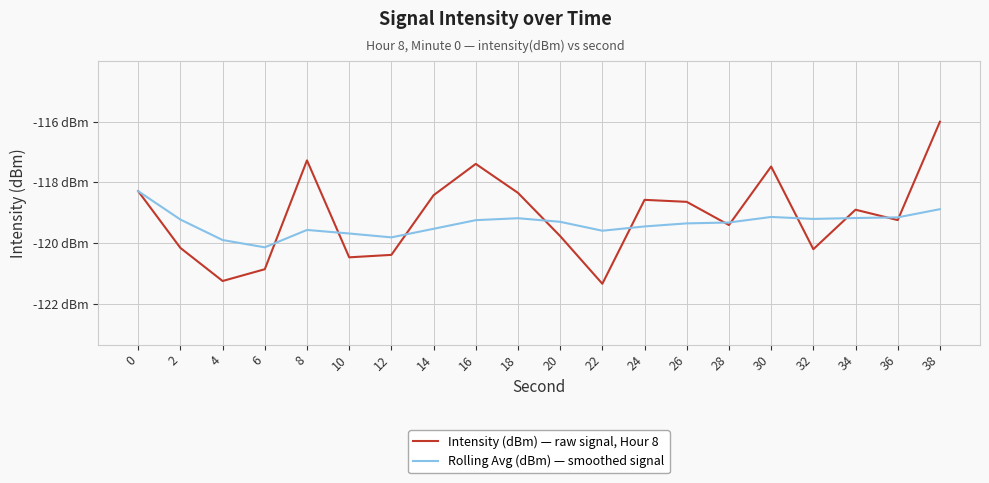

After their last crossing, which series has the higher values: Intensity (dBm) — raw signal, Hour 8 or Rolling Avg (dBm) — smoothed signal?

Intensity (dBm) — raw signal, Hour 8